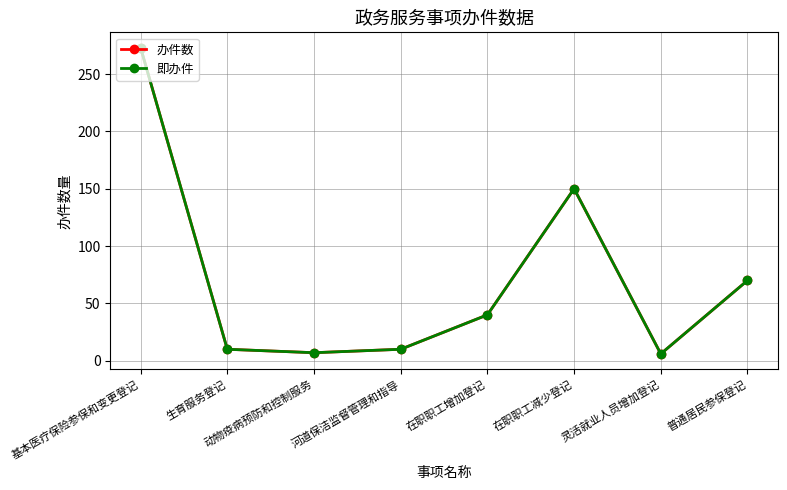

How many interior local valleys does the 即办件 series have?

2